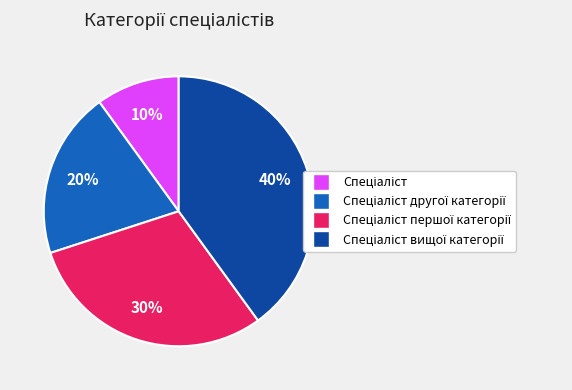

Does any single category account for the majority?

No